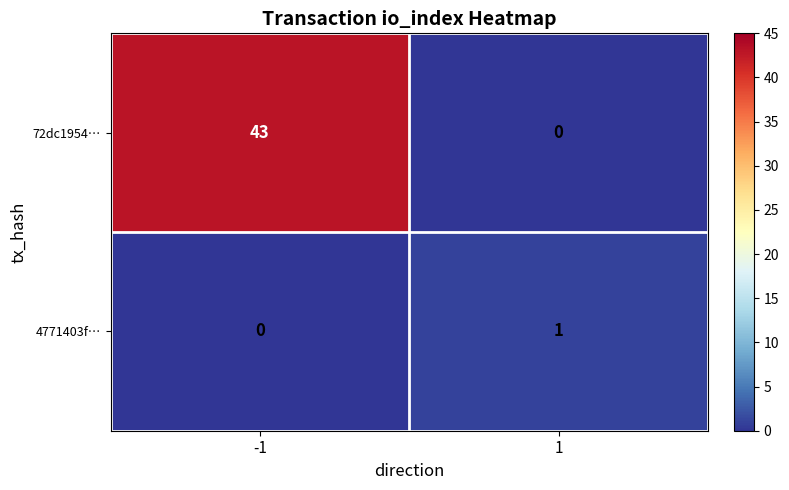

The 4771403f… series shows 0 at -1. True or false?

True